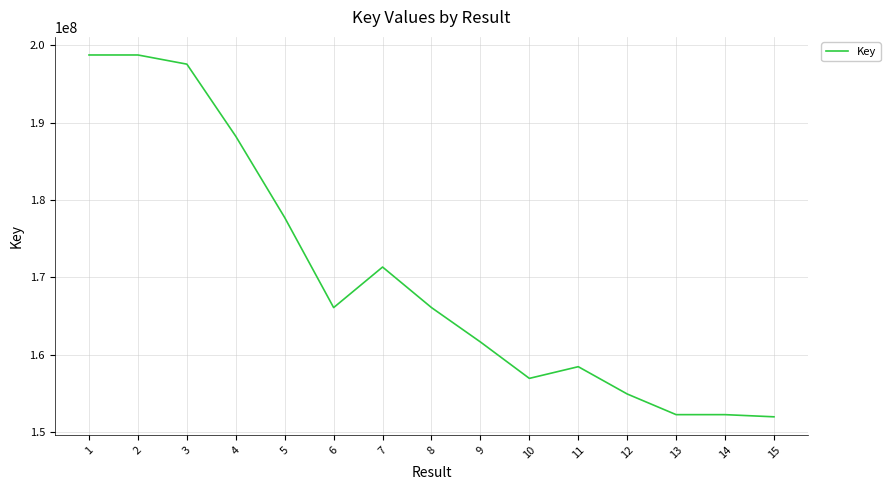

Which has a higher value, 4 or 6?

4